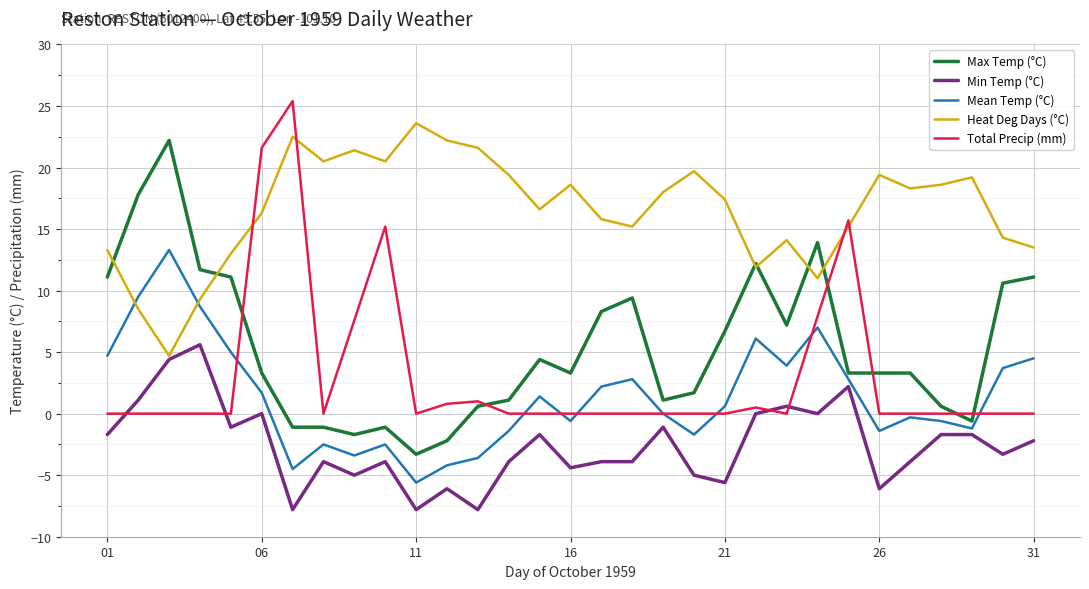

What is the smallest value displayed?

-7.8